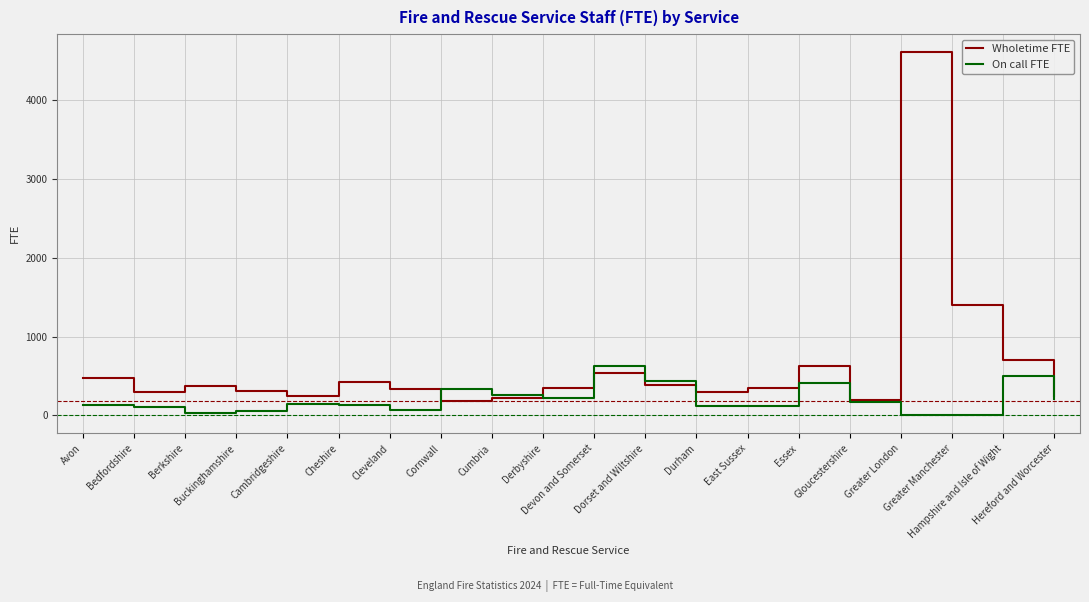

List the series in order of their peak value, highest first.

Wholetime FTE, On call FTE